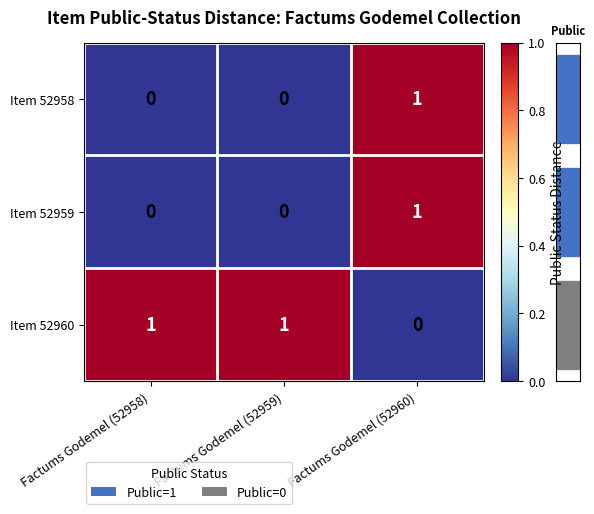

Where is Item 52960 nearest to the value 0?

Factums Godemel (52960)